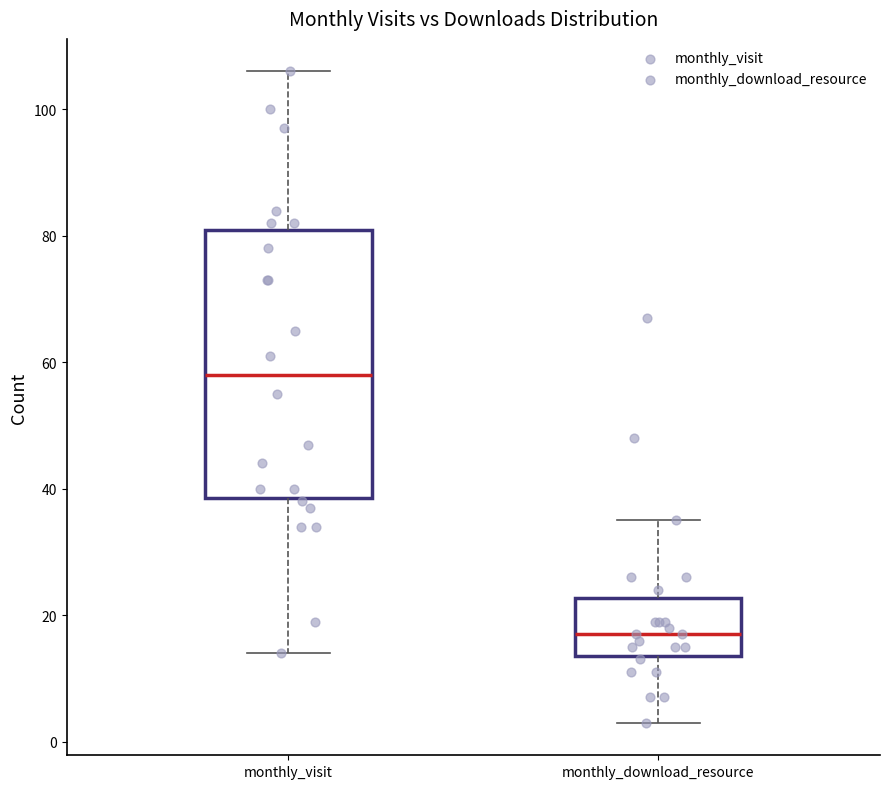

Where does the lower whisker of the box for monthly_download_resource end on the y-axis? The values are not printed on the chart, so give them approximately, as read against the axis.

4